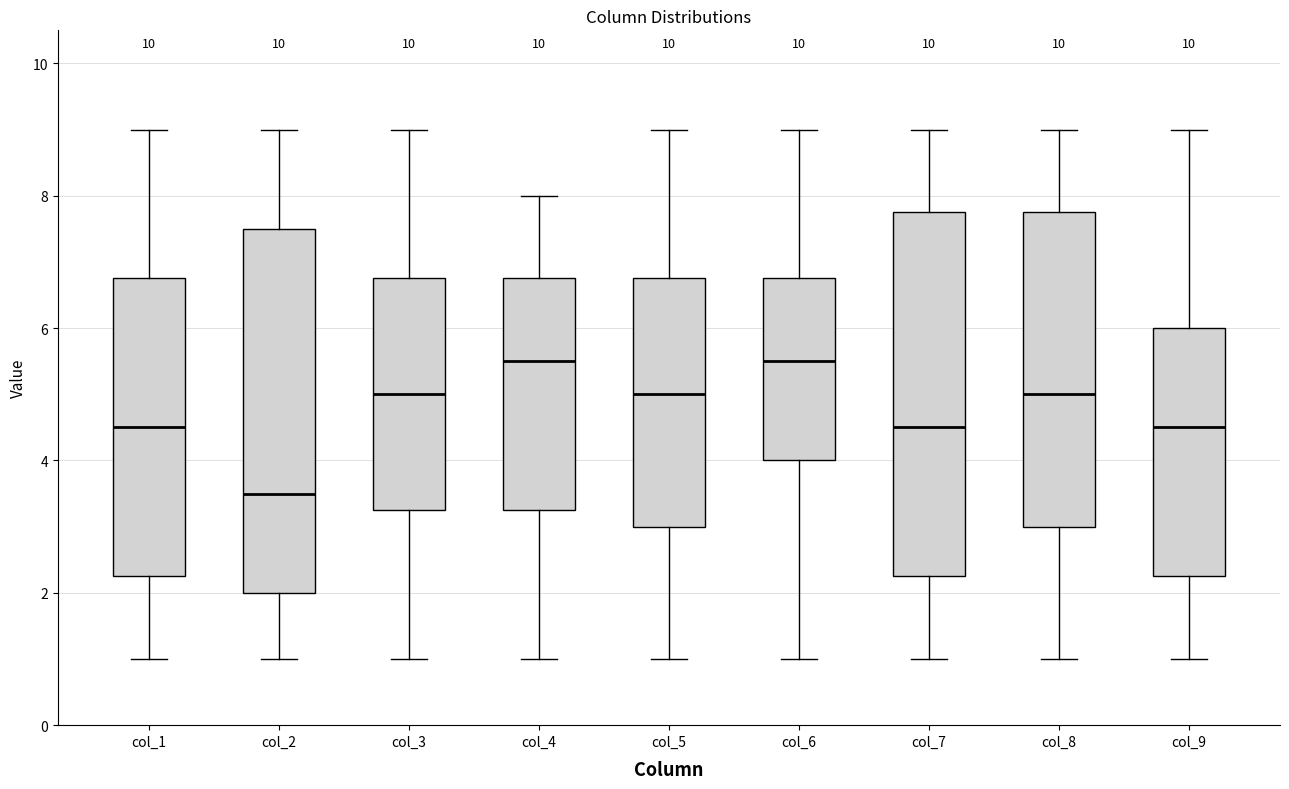

Where is the lower edge of the box for col_2 on the y-axis? The values are not printed on the chart, so give them approximately, as read against the axis.

2.0